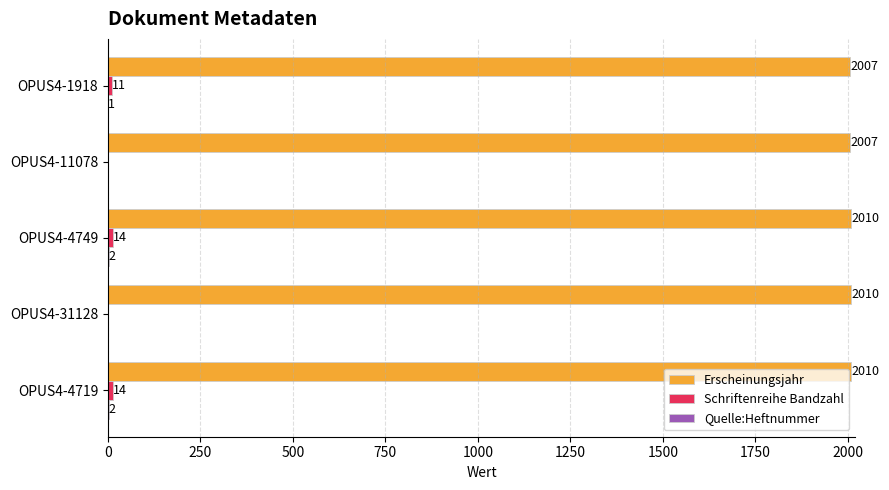

Which series has the largest total across all categories?

Erscheinungsjahr